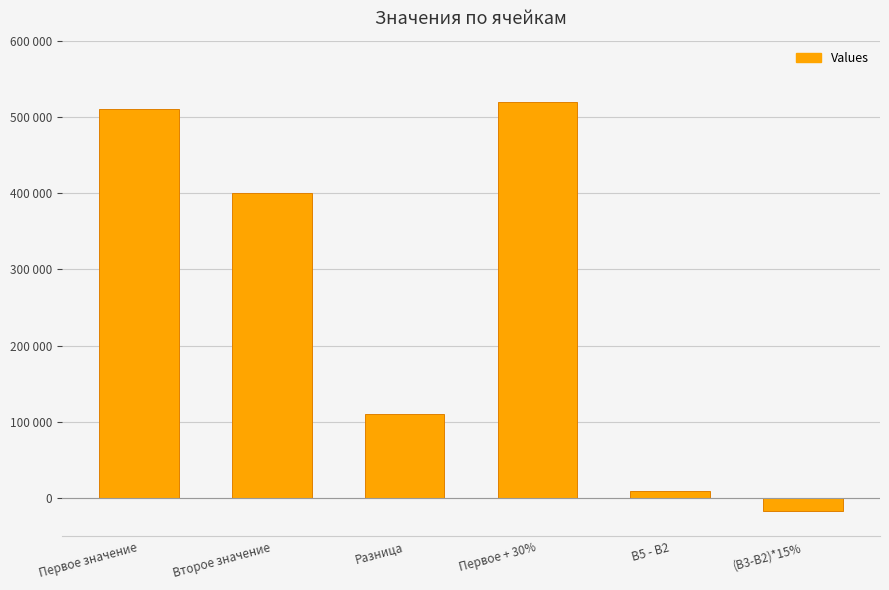

Approximately how many times larger is the value at Первое + 30% compared to B5 - B2?

52.0